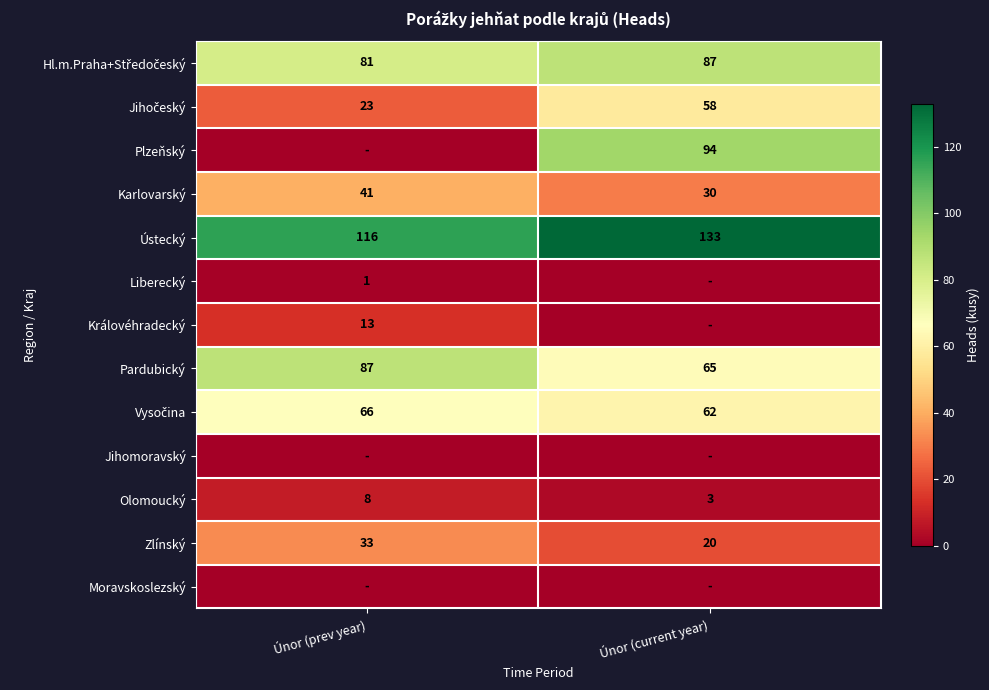

What is the difference between the maximum and minimum values in the Ústecký series?

17